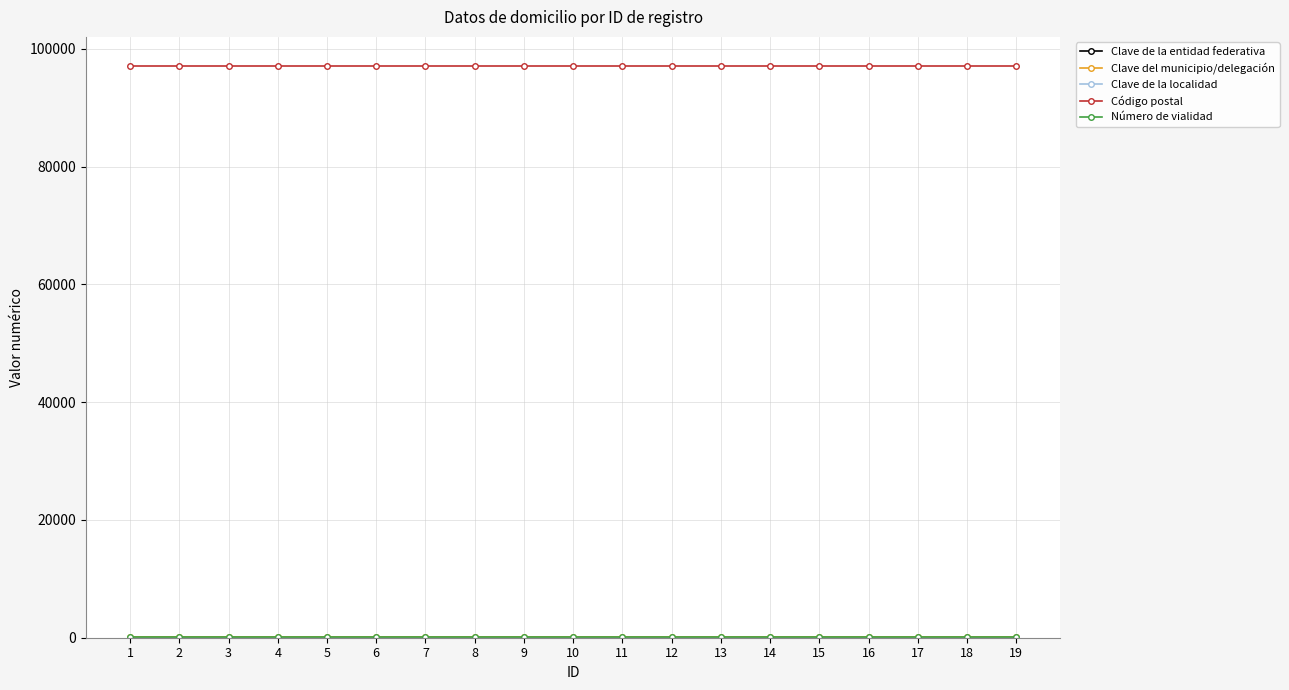

The value of Código postal at 14 is 97150. True or false?

True